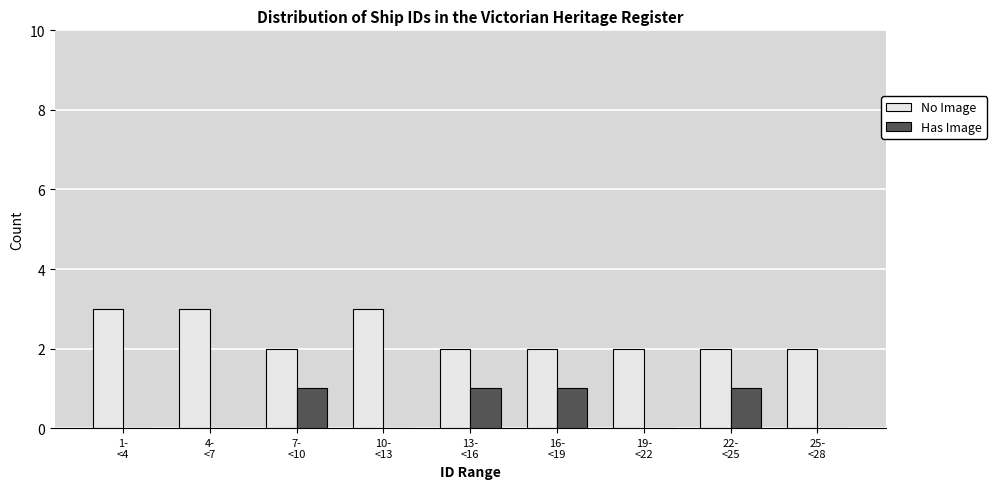

Which series has the largest total across all categories?

No Image